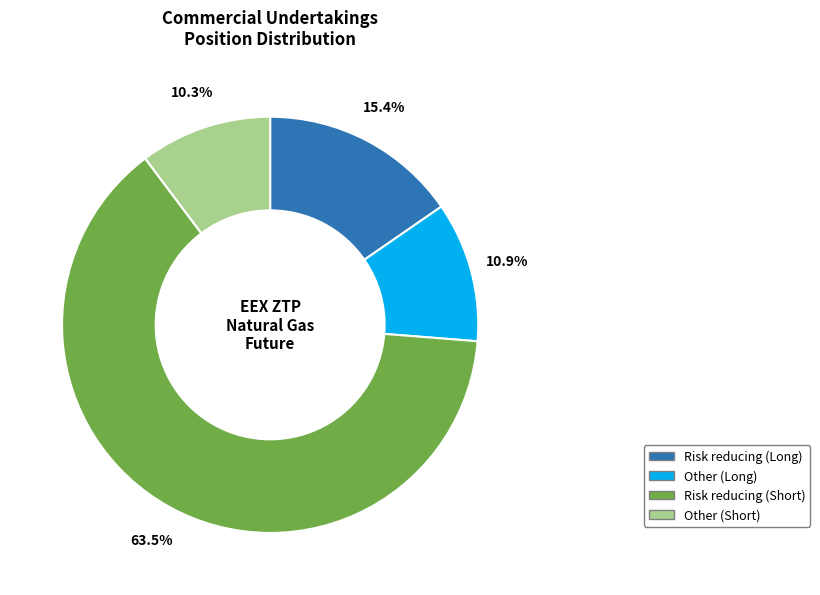

The Other (Short) slice represents 10% of the pie. True or false?

True